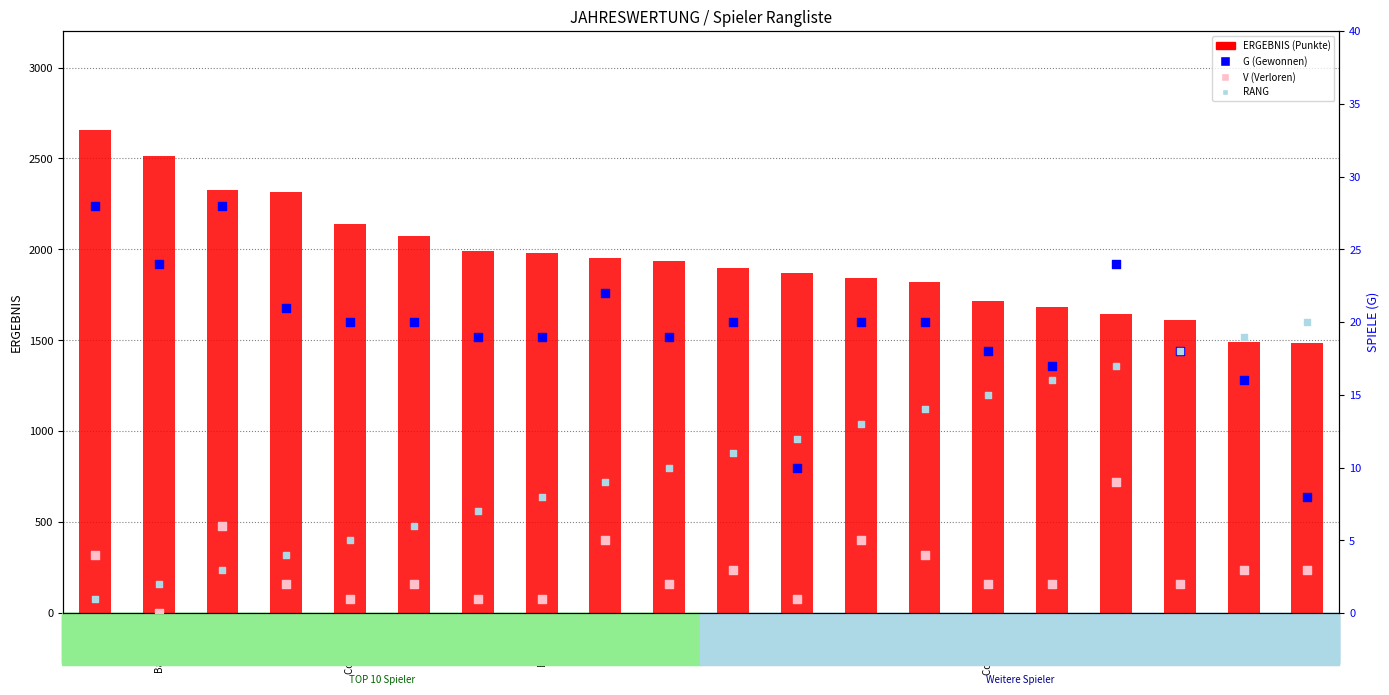

At how many categories does at least one series exceed 223?

20